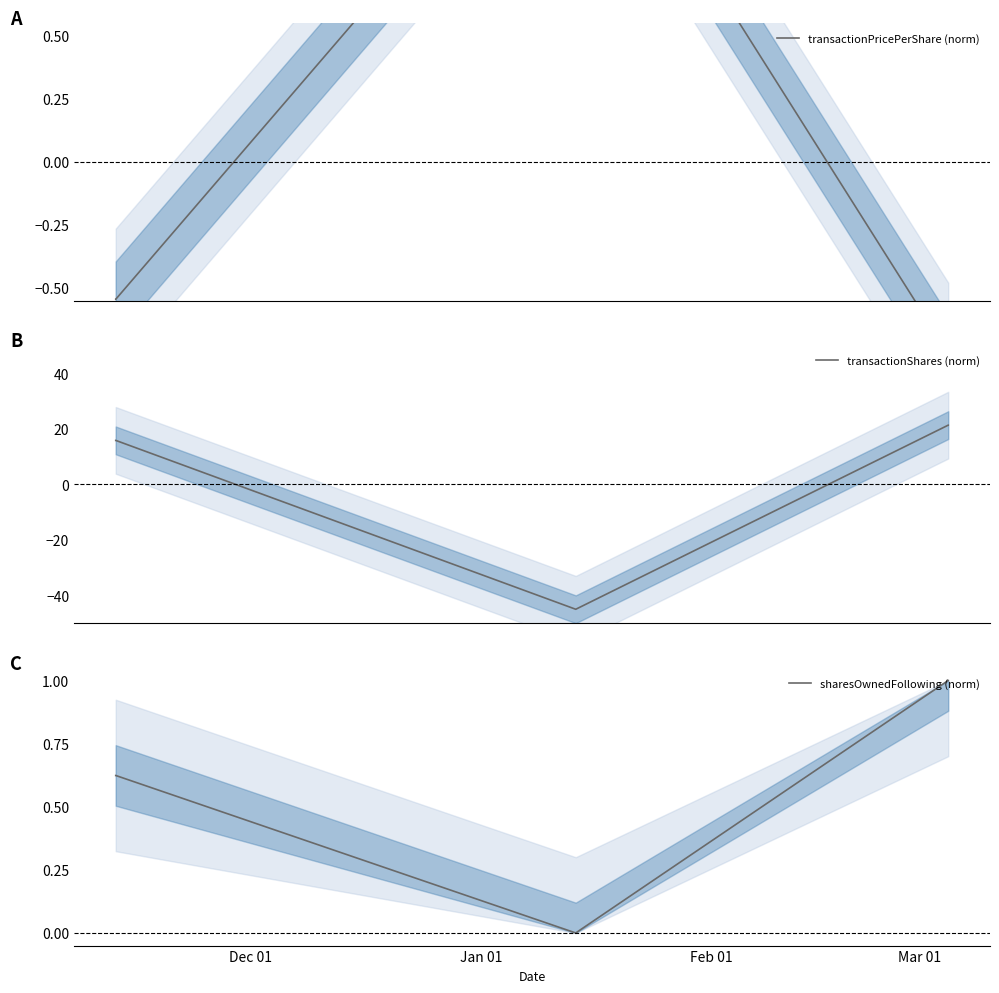

What is the maximum value for transactionShares (norm)?

21.3